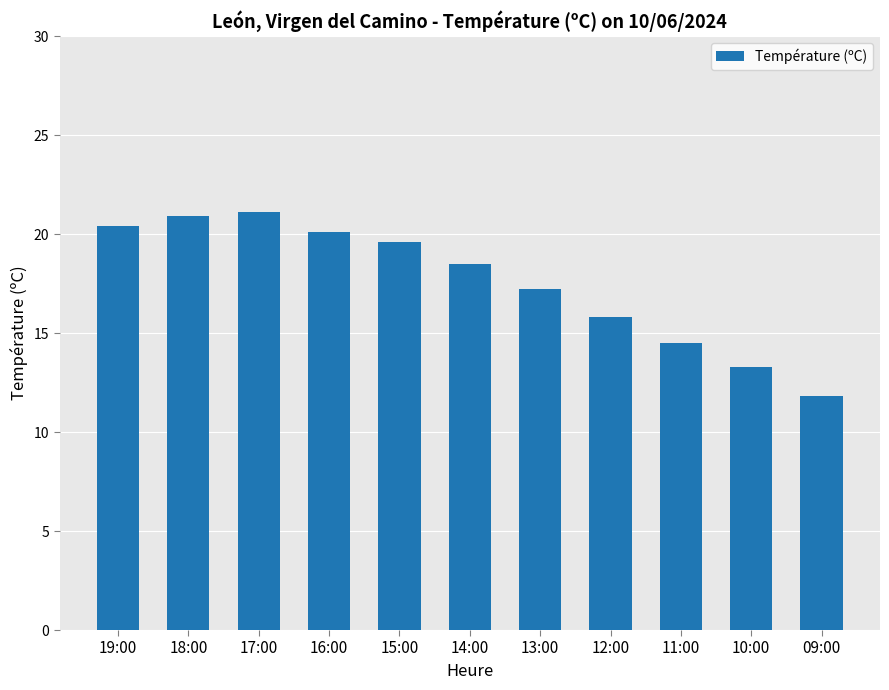

Are the bars horizontal?

No